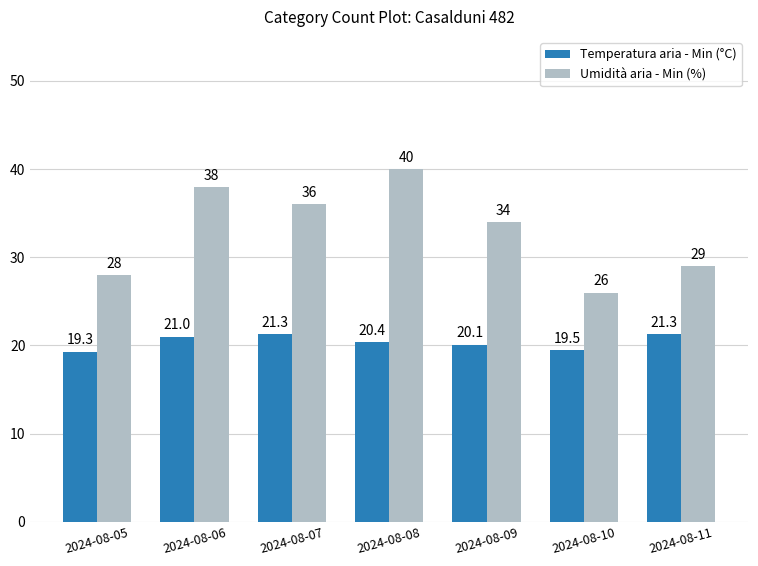

What is the value of the Umidità aria - Min (%) bar at the 1st from the left?

28.0